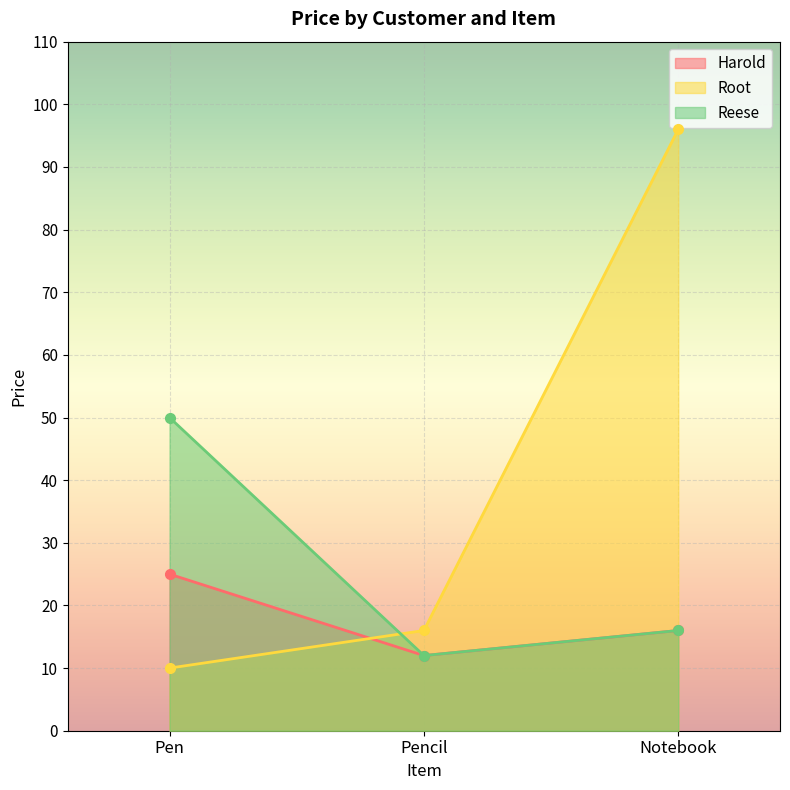

Reading left to right, what are all the values shown in this chart?

Harold: Pen=25	Pencil=12	Notebook=16
Root: Pen=10	Pencil=16	Notebook=96
Reese: Pen=50	Pencil=12	Notebook=16